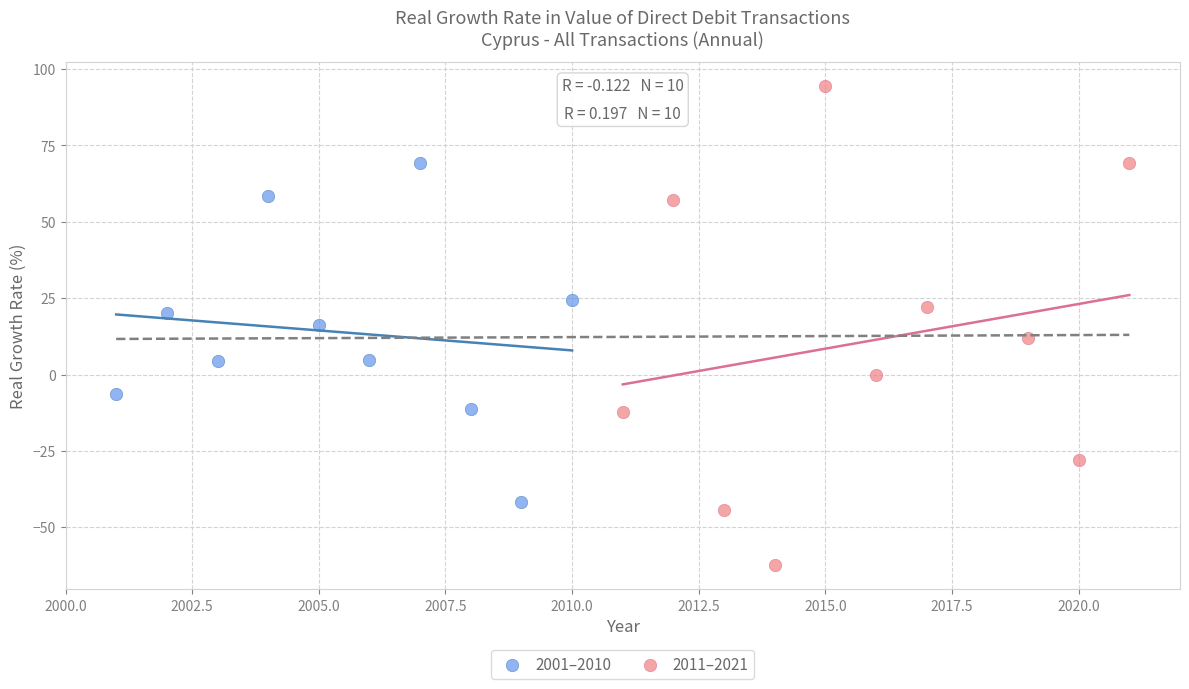

Which series reaches the maximum Y coordinate?

2011–2021